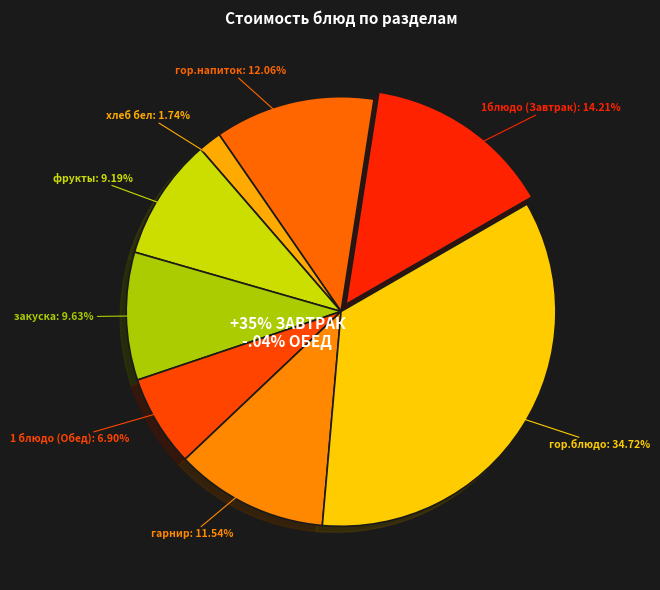

The 1 блюдо (Обед) slice represents 7% of the pie. True or false?

True